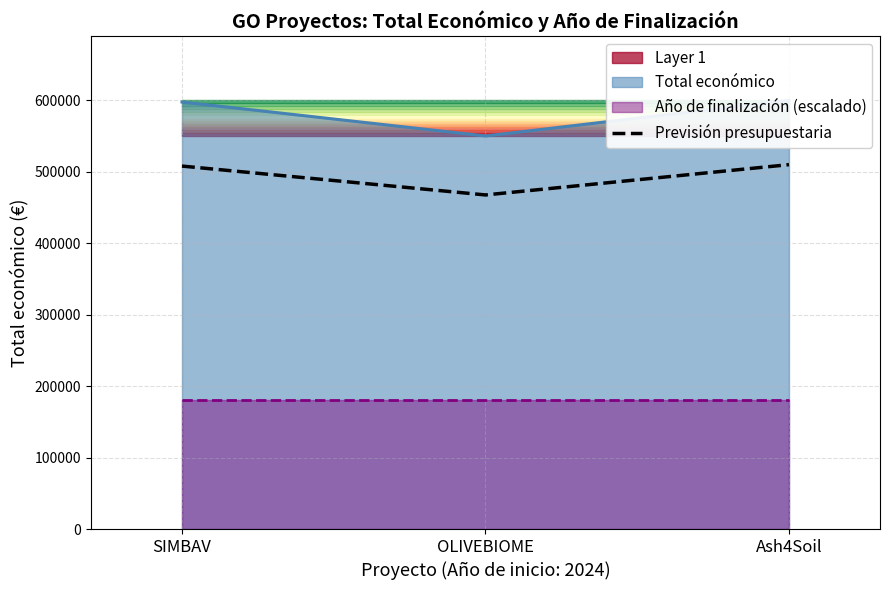

The value at SIMBAV is 508003.3. True or false?

True